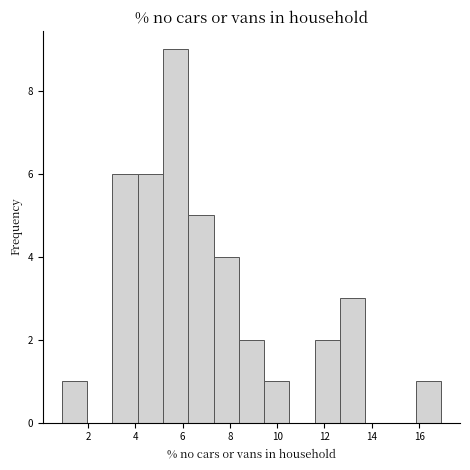

Reading left to right, transcribe this chart: for each bar, give the range it covers on the x-axis and its height. Neither the bar edges nor the heights are printed on the chart, so give them approximately, as read against the axes.

1.0 to 2.0: 1
2.0 to 3.0: 0
3.0 to 4.2: 6
4.2 to 5.2: 6
5.2 to 6.2: 9
6.2 to 7.4: 5
7.4 to 8.4: 4
8.4 to 9.4: 2
9.4 to 10.6: 1
10.6 to 11.6: 0
11.6 to 12.6: 2
12.6 to 13.8: 3
13.8 to 14.8: 0
14.8 to 15.8: 0
15.8 to 17.0: 1